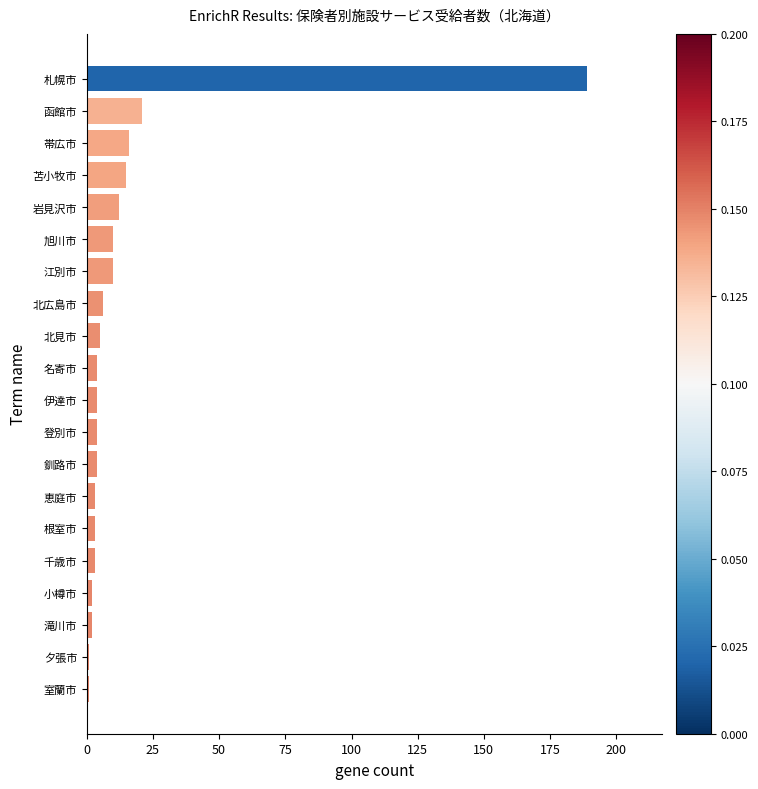

What is the greatest value displayed?

189